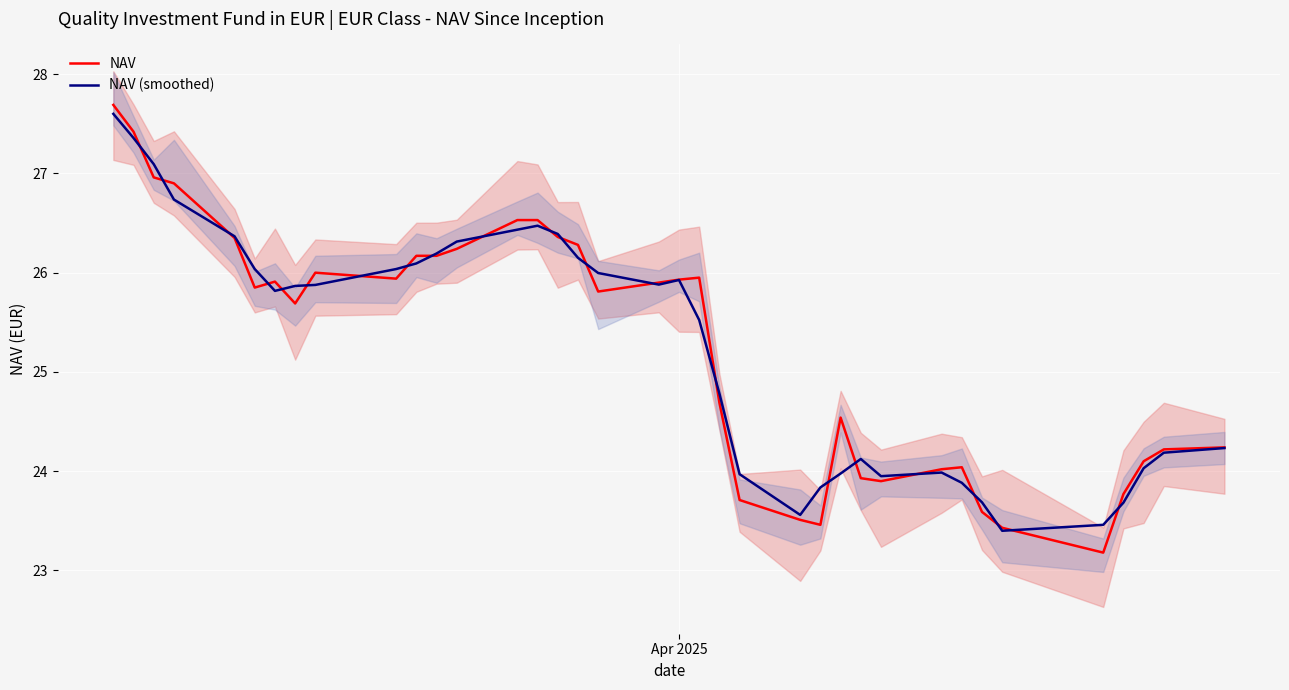

Which series has the widest spread of values?

NAV